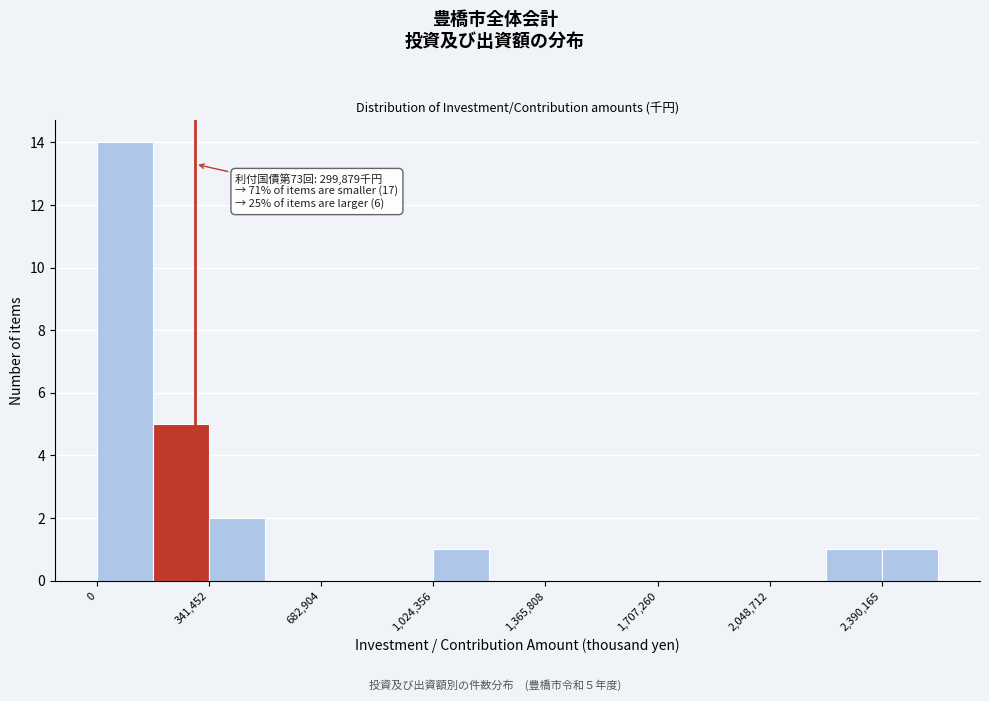

Read against the x-axis, roughly where is the centre of the tallest bar?

100000